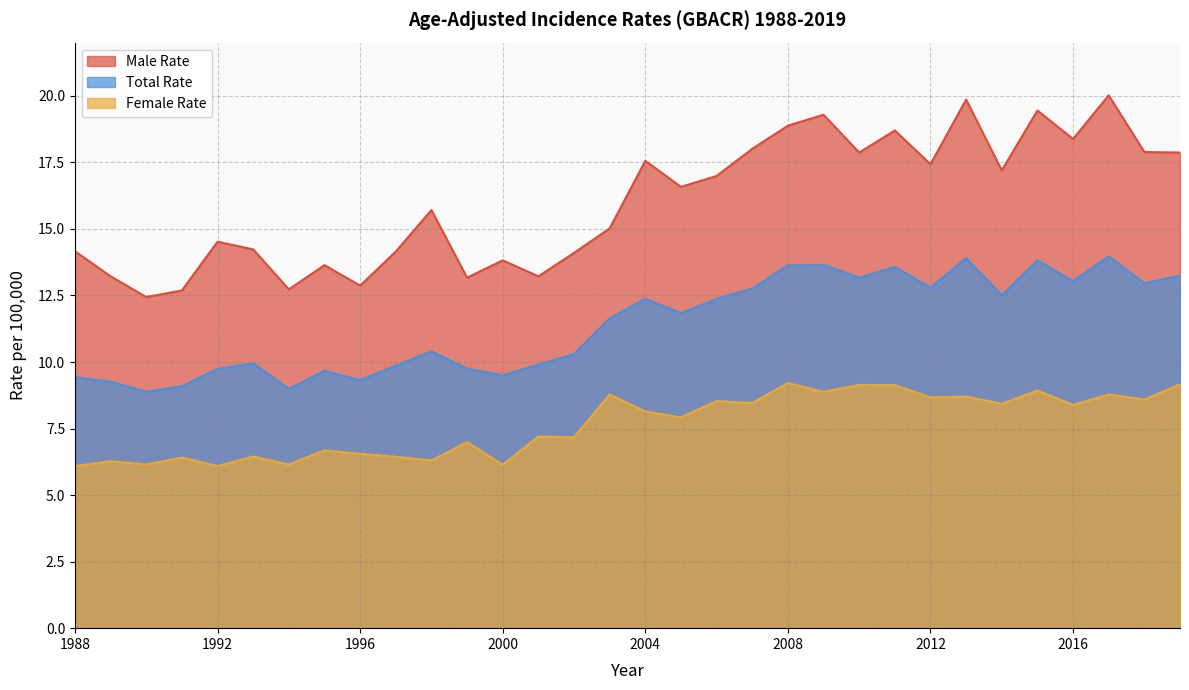

Reading left to right, what are all the values shown in this chart?

Male Rate: 1988=14.2	1989=13.2	1990=12.4	1991=12.7	1992=14.5	1993=14.2	1994=12.7	1995=13.6	1996=12.9	1997=14.2	1998=15.7	1999=13.2	2000=13.8	2001=13.2	2002=14.1	2003=15.0	2004=17.6	2005=16.6	2006=17.0	2007=18.0	2008=18.9	2009=19.3	2010=17.9	2011=18.7	2012=17.4	2013=19.9	2014=17.2	2015=19.4	2016=18.4	2017=20.0	2018=17.9	2019=17.9
Total Rate: 1988=9.4	1989=9.3	1990=8.9	1991=9.1	1992=9.7	1993=9.9	1994=9.0	1995=9.7	1996=9.3	1997=9.9	1998=10.4	1999=9.8	2000=9.5	2001=9.9	2002=10.3	2003=11.6	2004=12.4	2005=11.8	2006=12.4	2007=12.8	2008=13.6	2009=13.7	2010=13.2	2011=13.6	2012=12.8	2013=13.9	2014=12.5	2015=13.8	2016=13.0	2017=14.0	2018=13.0	2019=13.2
Female Rate: 1988=6.1	1989=6.3	1990=6.2	1991=6.4	1992=6.1	1993=6.5	1994=6.2	1995=6.7	1996=6.5	1997=6.4	1998=6.3	1999=7.0	2000=6.1	2001=7.2	2002=7.2	2003=8.8	2004=8.1	2005=7.9	2006=8.5	2007=8.5	2008=9.2	2009=8.9	2010=9.1	2011=9.1	2012=8.7	2013=8.7	2014=8.4	2015=8.9	2016=8.4	2017=8.8	2018=8.6	2019=9.2